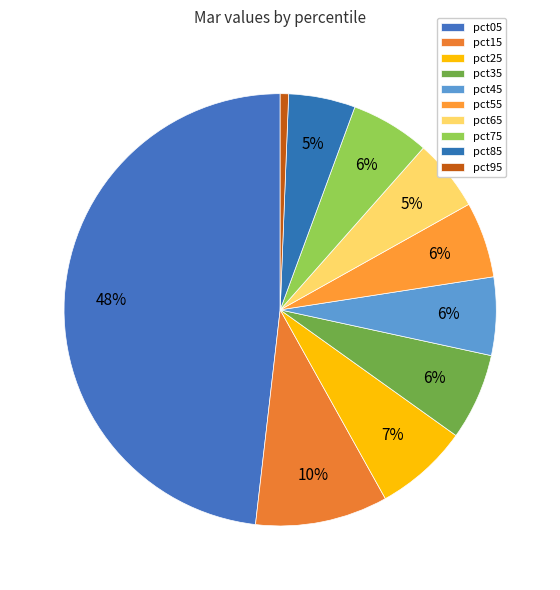

Which category has the biggest portion of the pie?

pct05